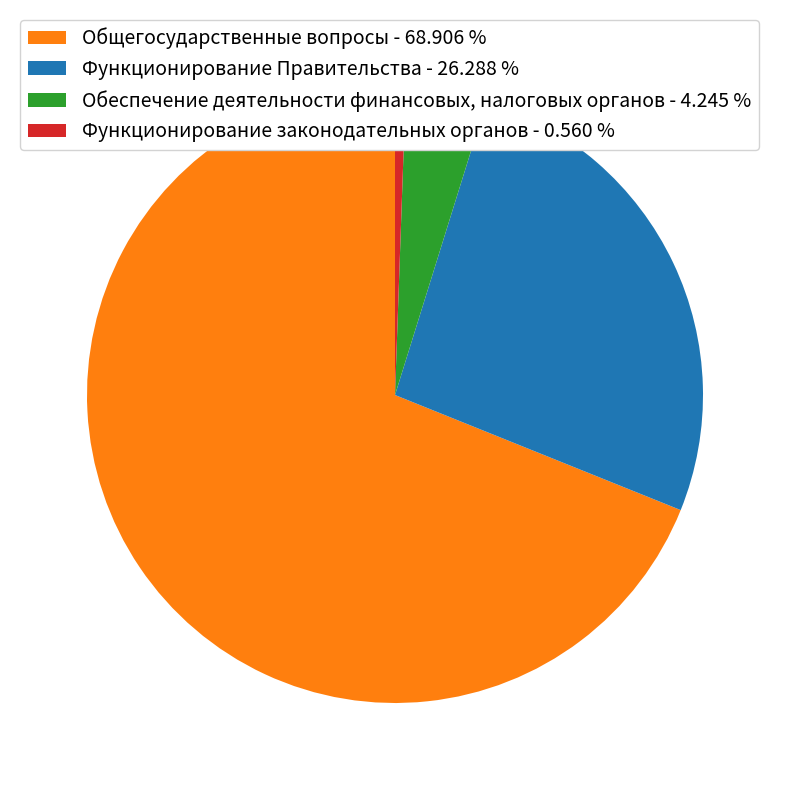

Does Общегосударственные вопросы - 68.906 % account for over 50% of the chart?

Yes